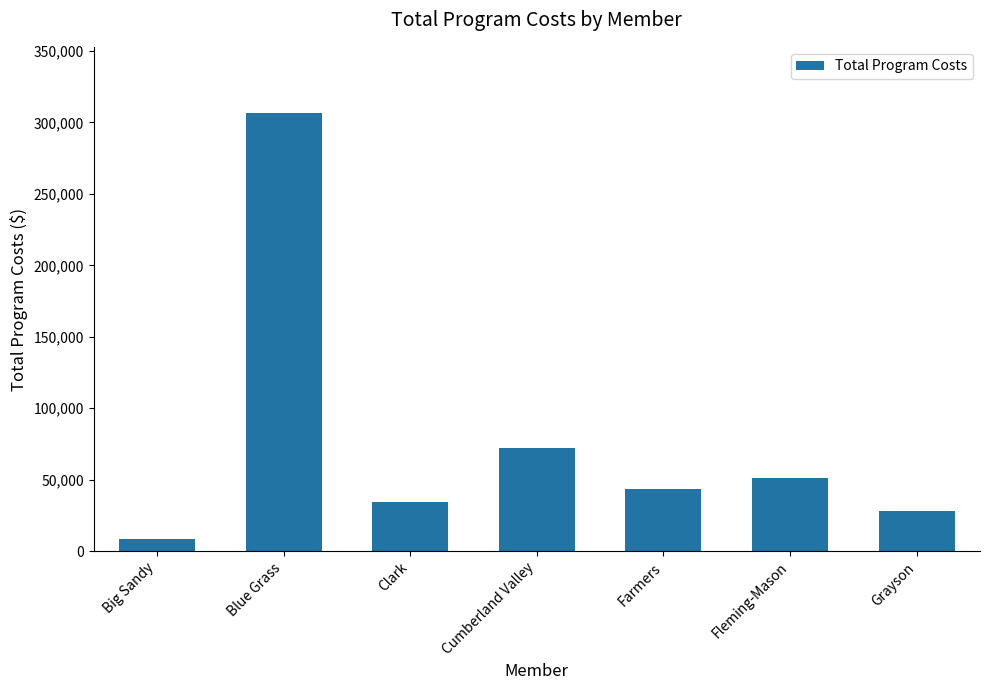

The value at Blue Grass is 76925. True or false?

False